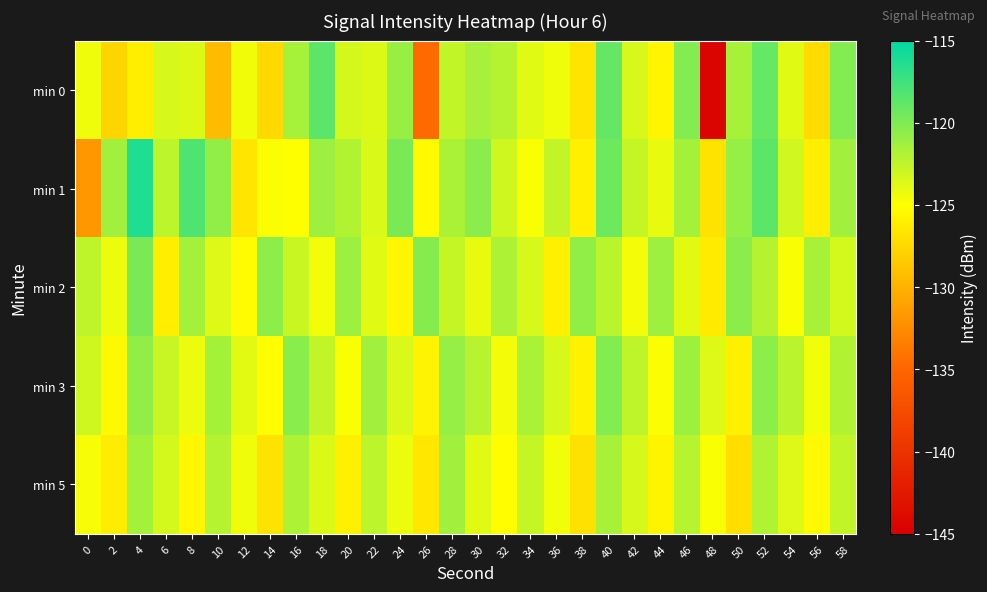

At 42, list the series in order from largest to smallest.

min 3, min 1, min 5, min 0, min 2